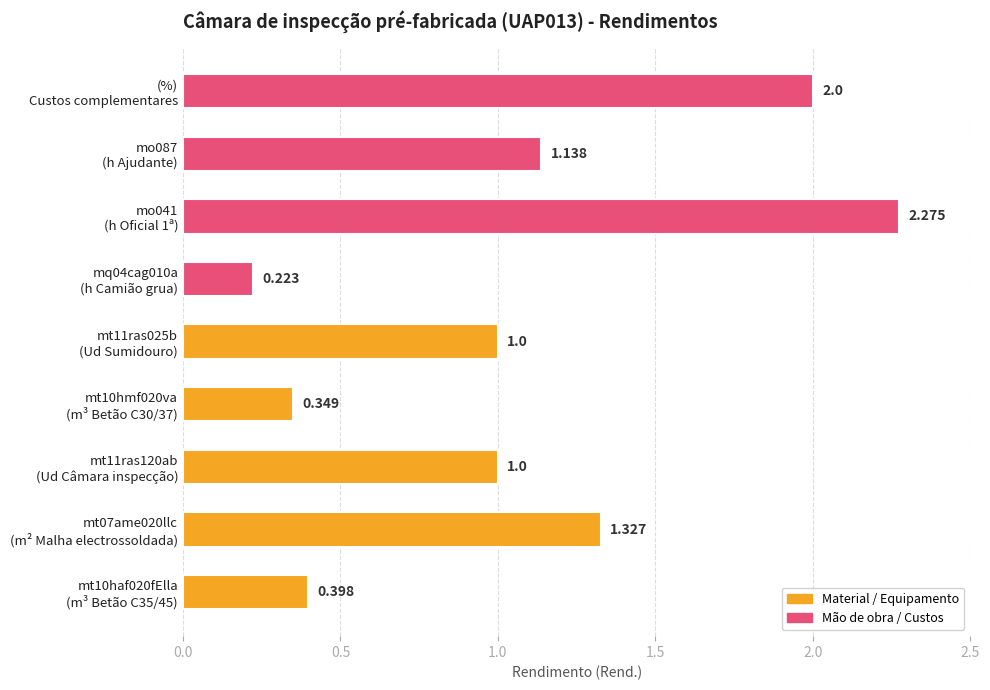

Does the chart contain any negative values?

No